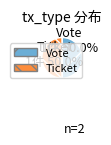

What is the ratio of the value at Vote to the value at Ticket?

1.0